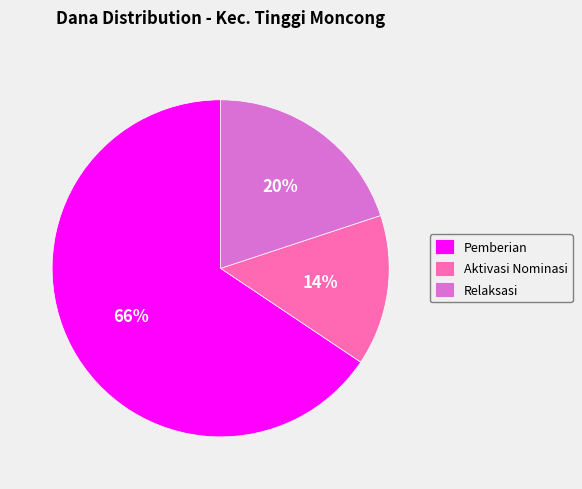

The Relaksasi slice represents 20% of the pie. True or false?

True